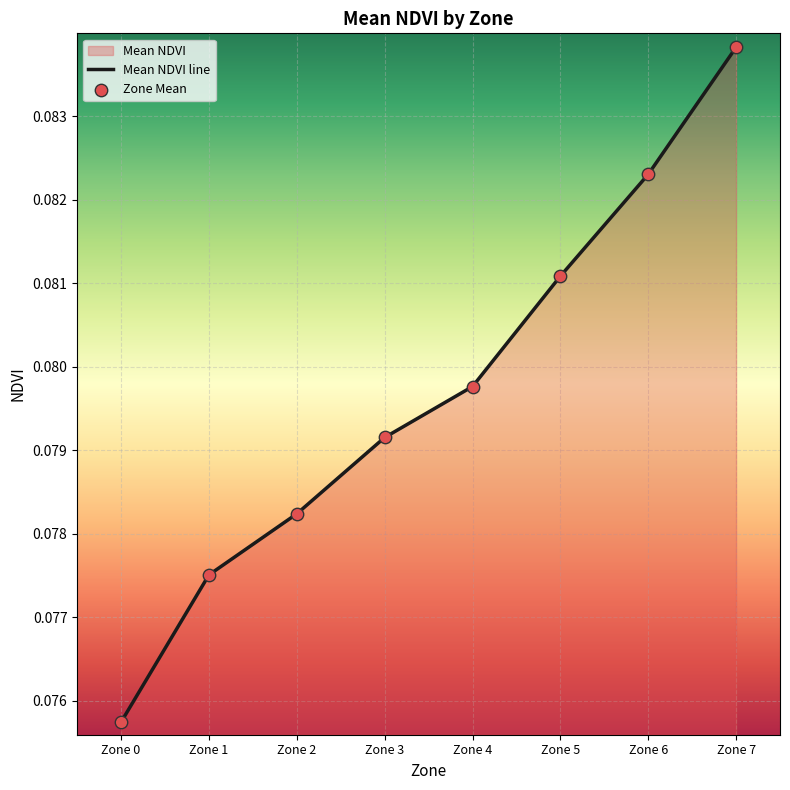

Is the value of Zone at Zone 7 greater than the value of Mean NDVI at Zone 6?

Yes